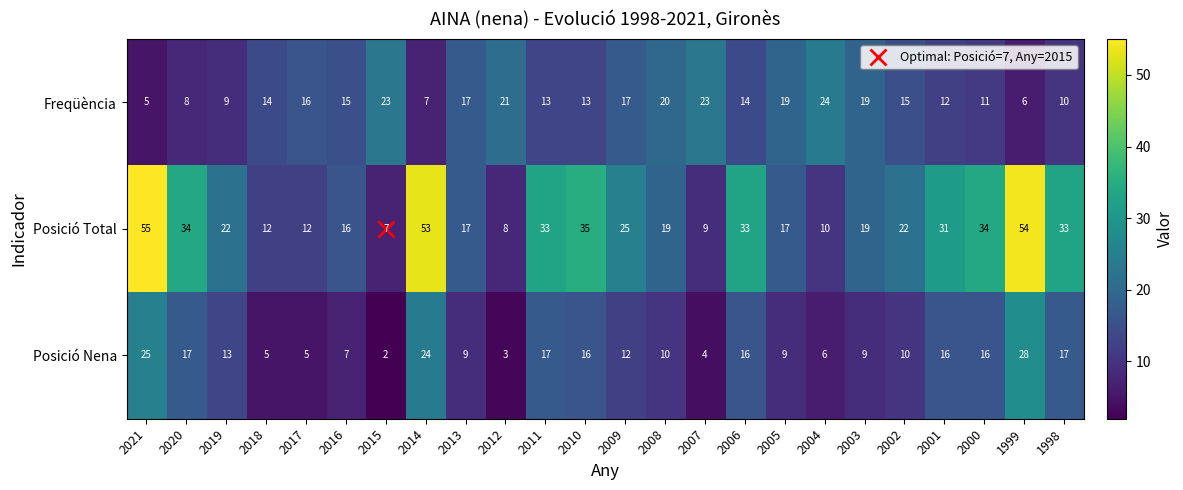

How many series are shown in this chart?

3